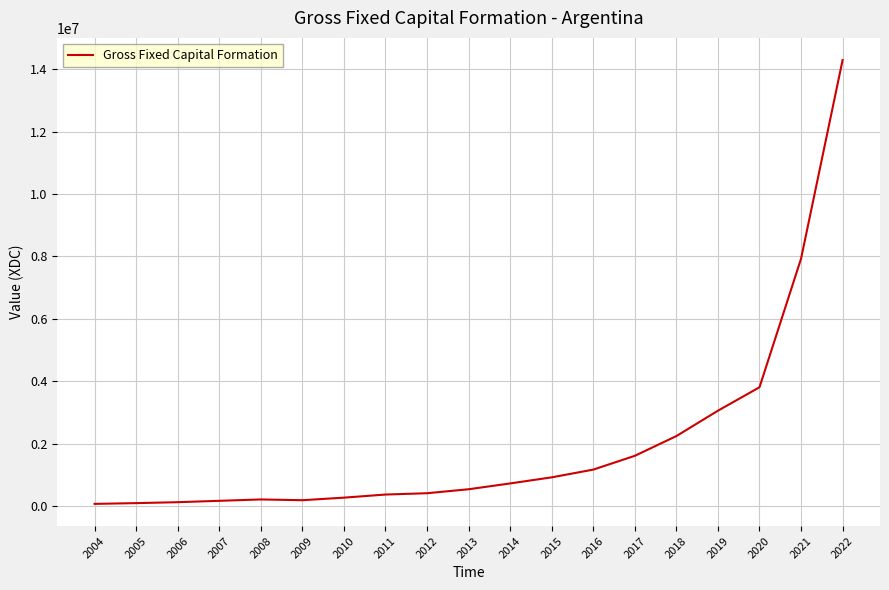

What is the sum of all values?

38303199